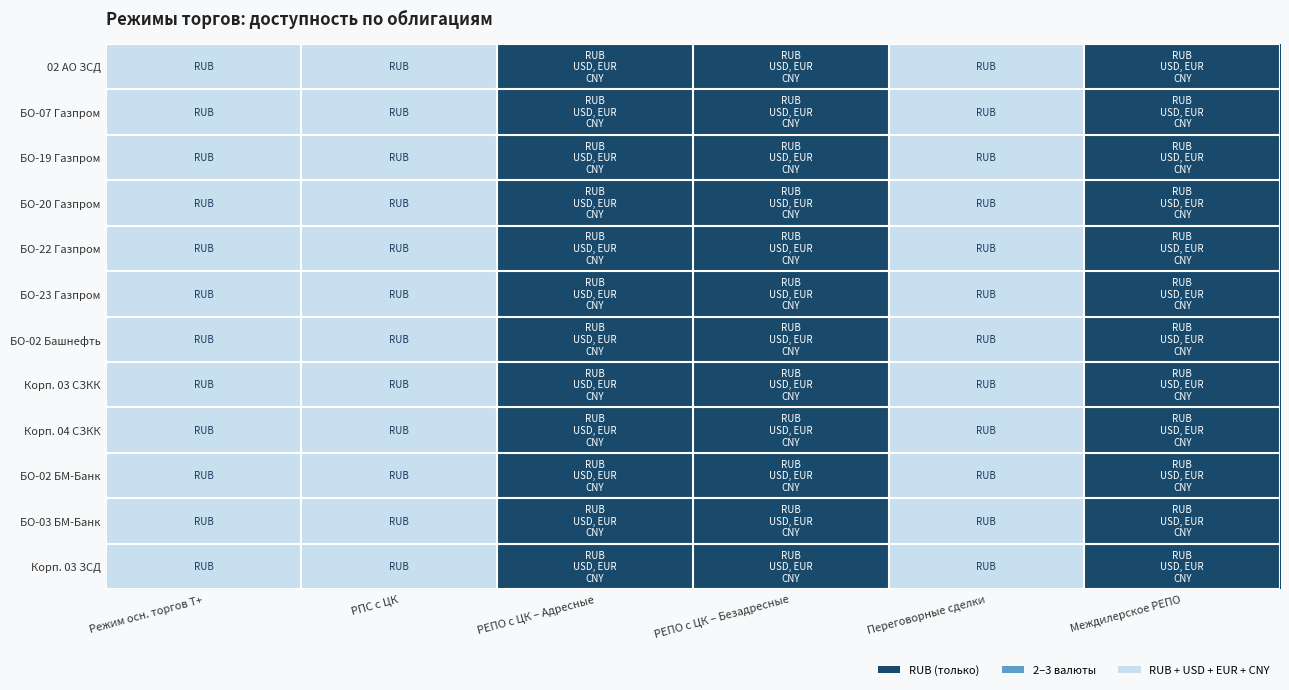

What is the total value across all series at РПС с ЦК?

12